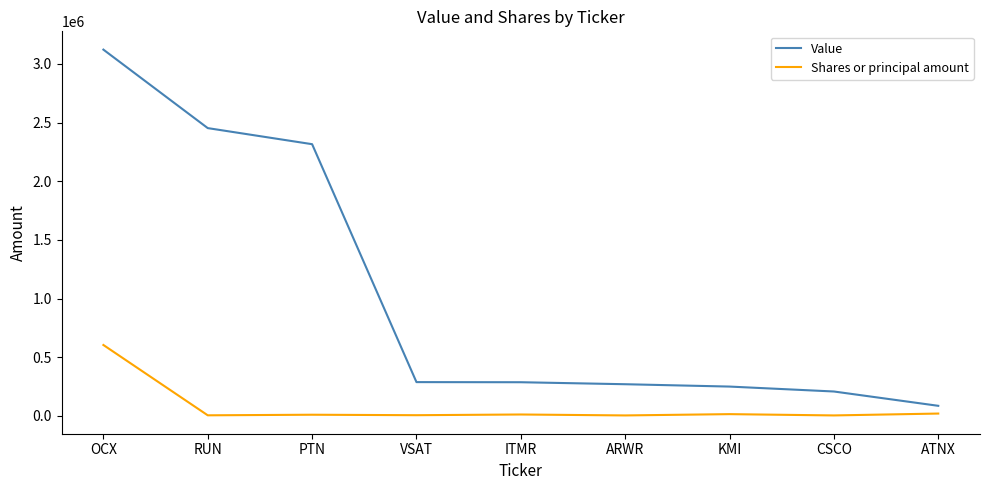

How many values in the Value series are below 287000?

4